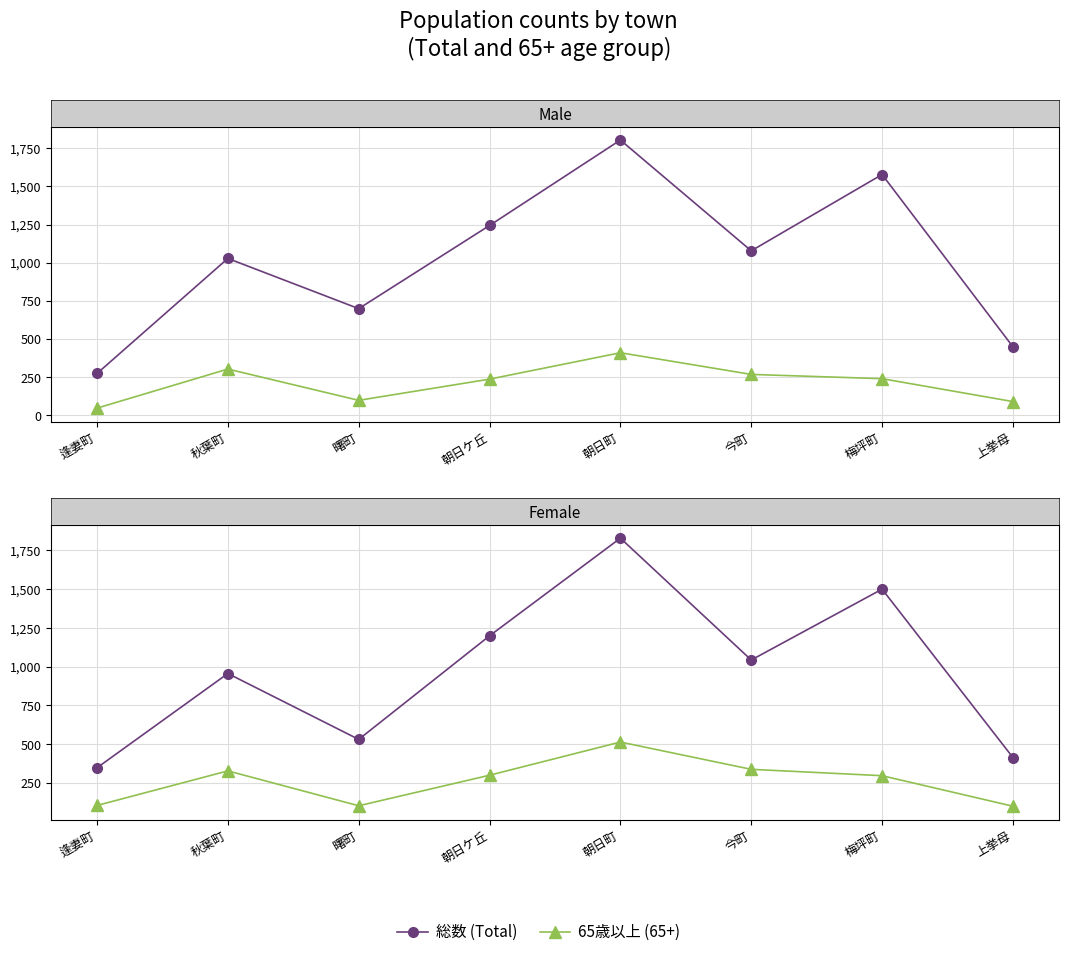

True or false: 女_総数 has more than 1 interior local peaks.

True